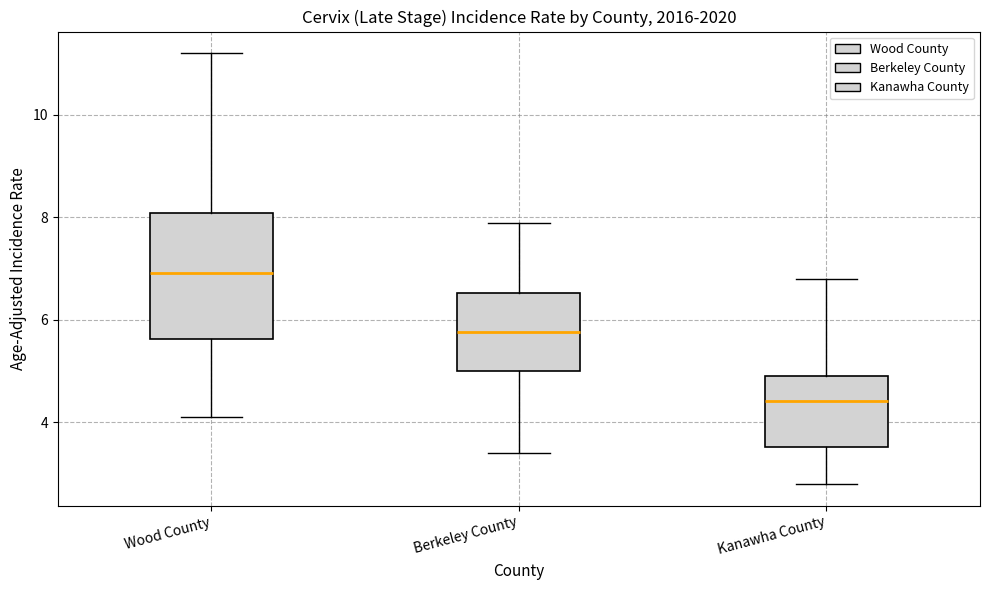

Reading left to right, transcribe this box plot: for each box, give where its median line is, the range the box spans, and where its two whiskers end, as read against the y-axis. The values are not printed on the chart, so give them approximately, as read against the axis.

Wood County: median 7.0, box 5.6 to 8.0, whiskers 4.2 to 11.2
Berkeley County: median 5.8, box 5.0 to 6.6, whiskers 3.4 to 7.8
Kanawha County: median 4.4, box 3.6 to 5.0, whiskers 2.8 to 6.8